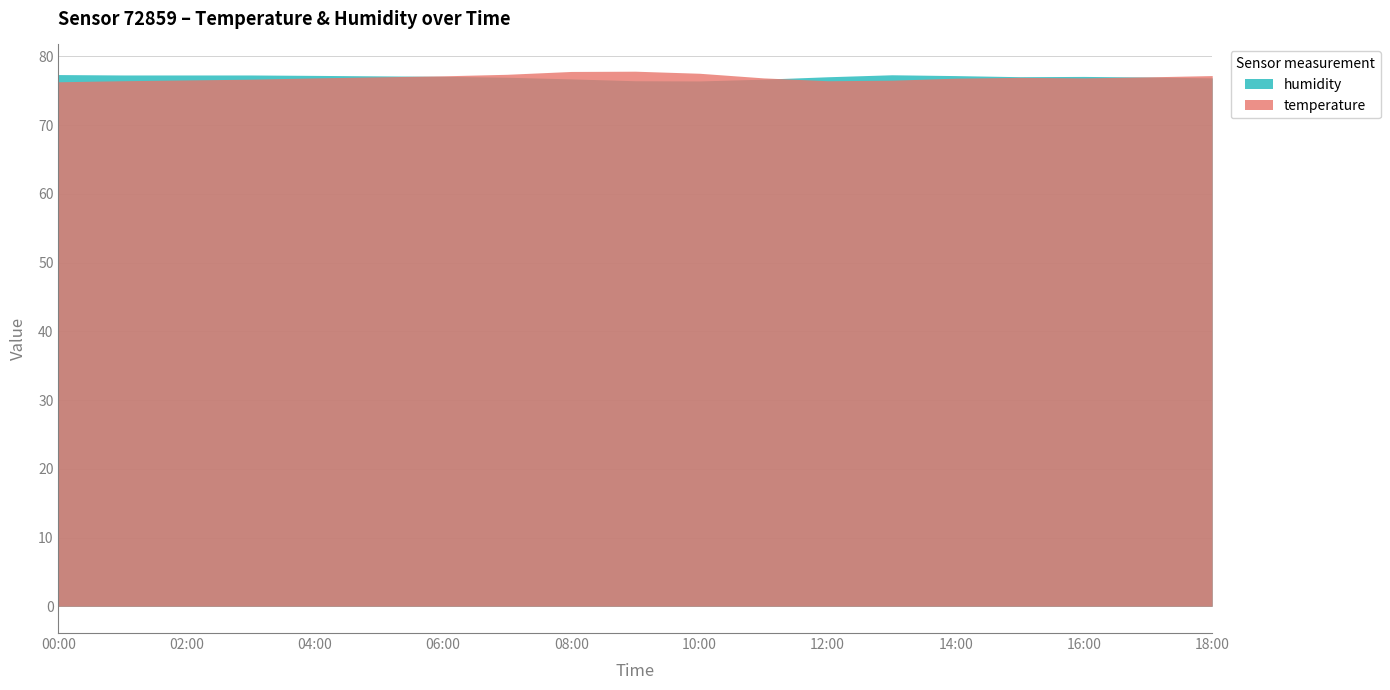

Which series has the widest spread of values?

temperature